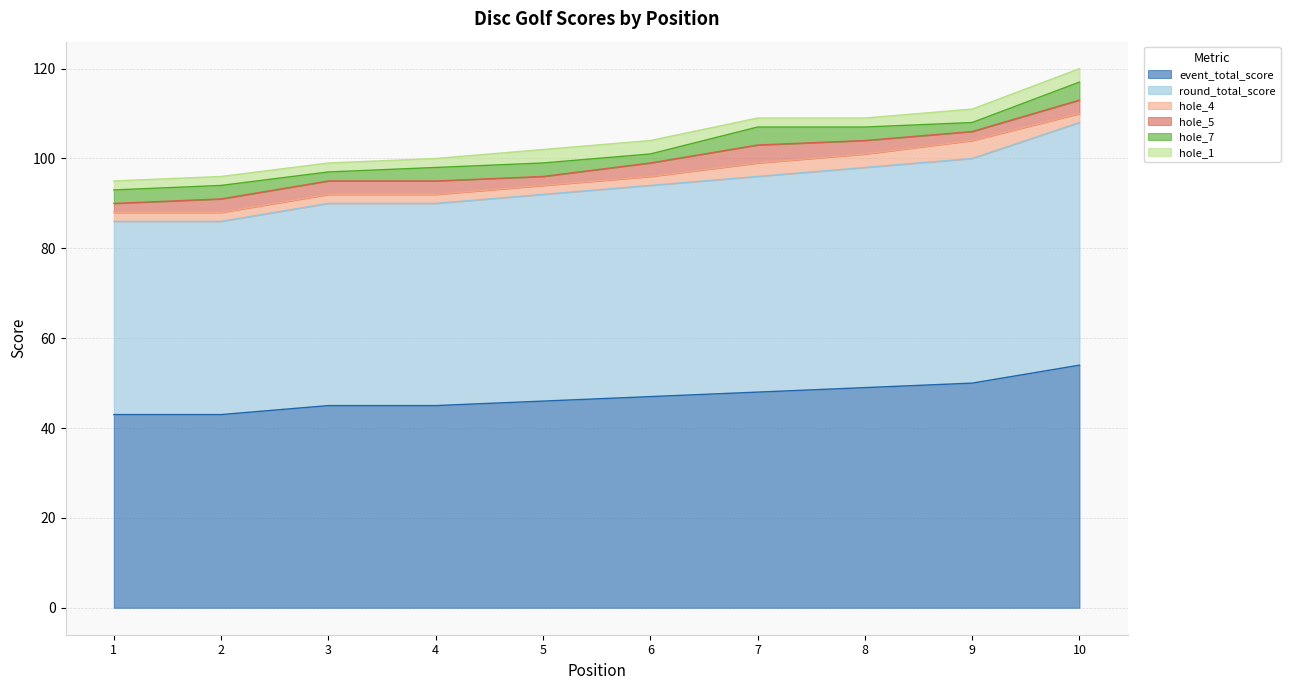

True or false: hole_7 has a value of 2 at 10.

False